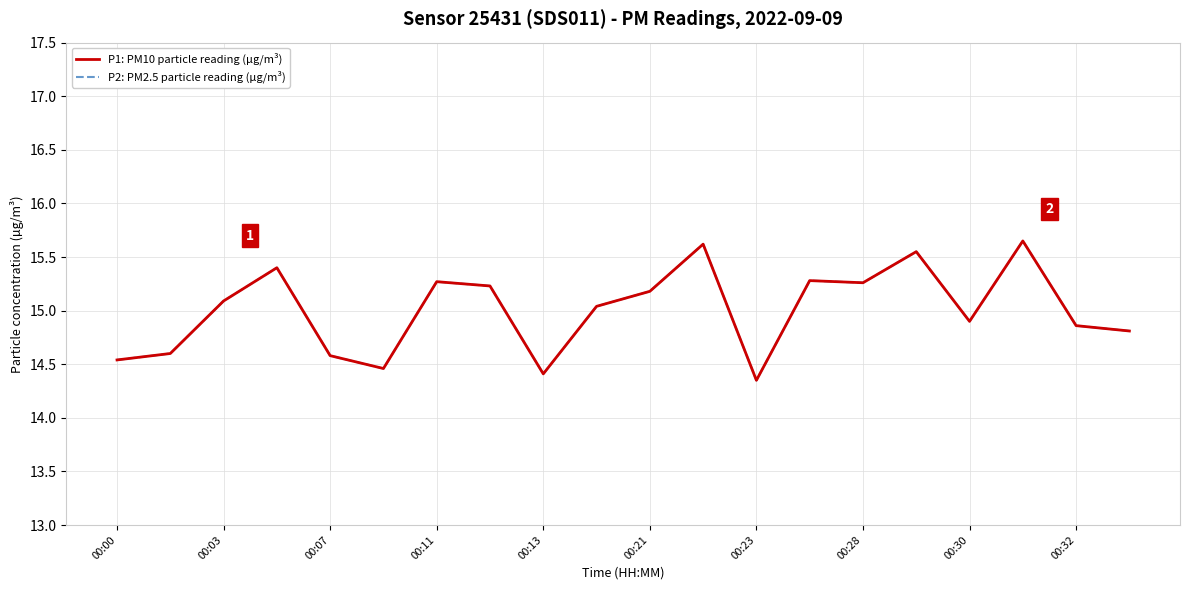

At which category does P2: PM2.5 particle reading (µg/m³) reach its first local valley?

00:21